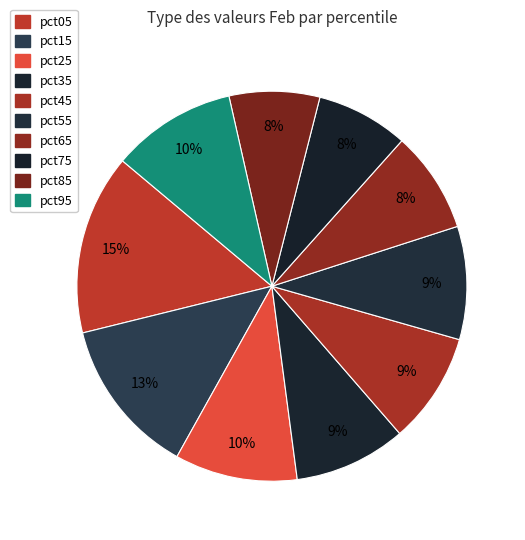

Does any single category account for the majority?

No